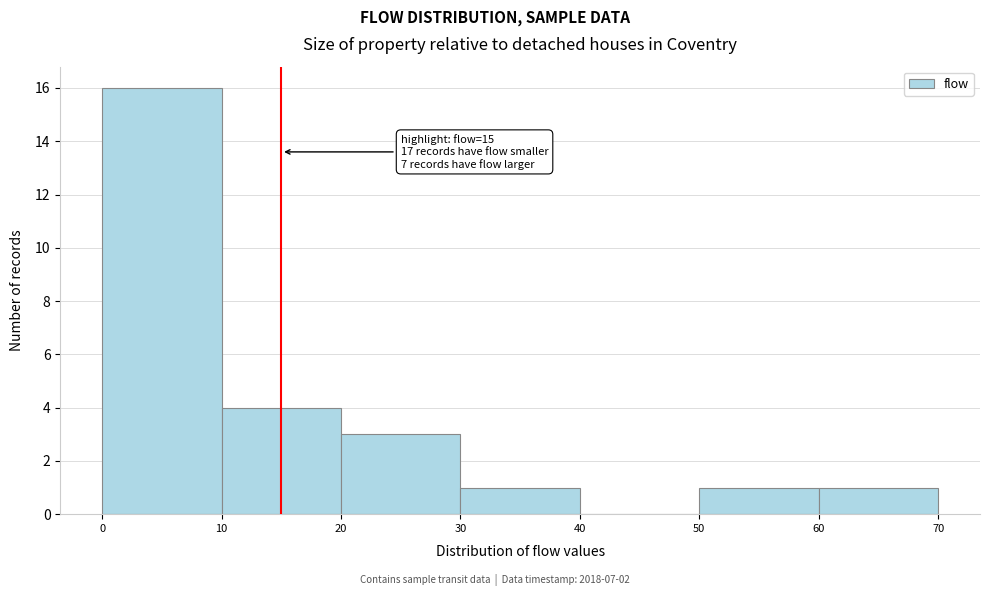

Over which range of the x-axis is the bar tallest?

0 to 10